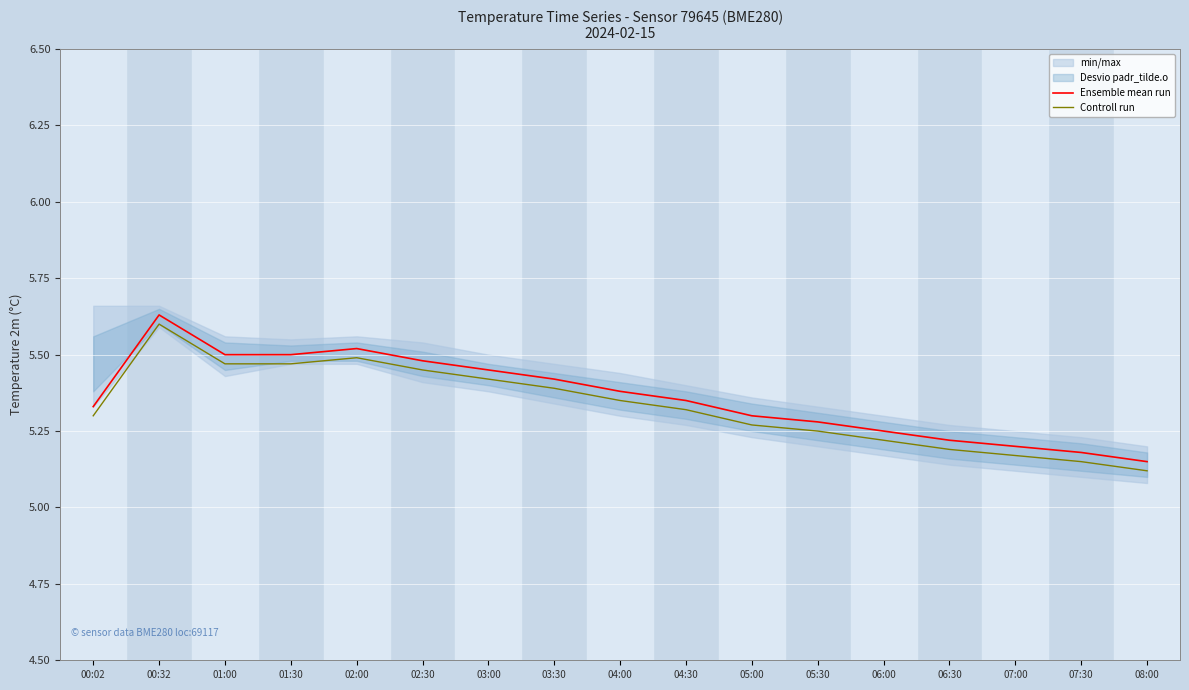

How many lines are shown in the chart?

2